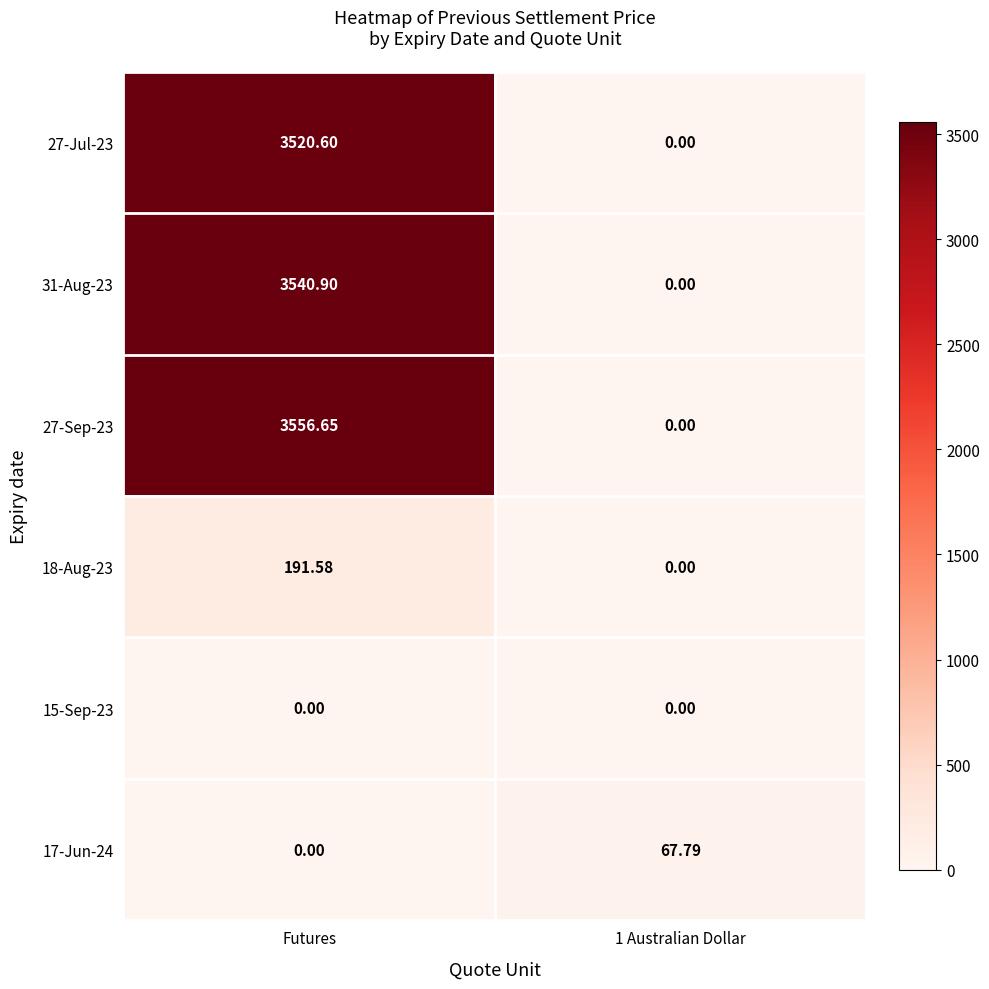

At which label does 31-Aug-23 first exceed 3540?

Futures